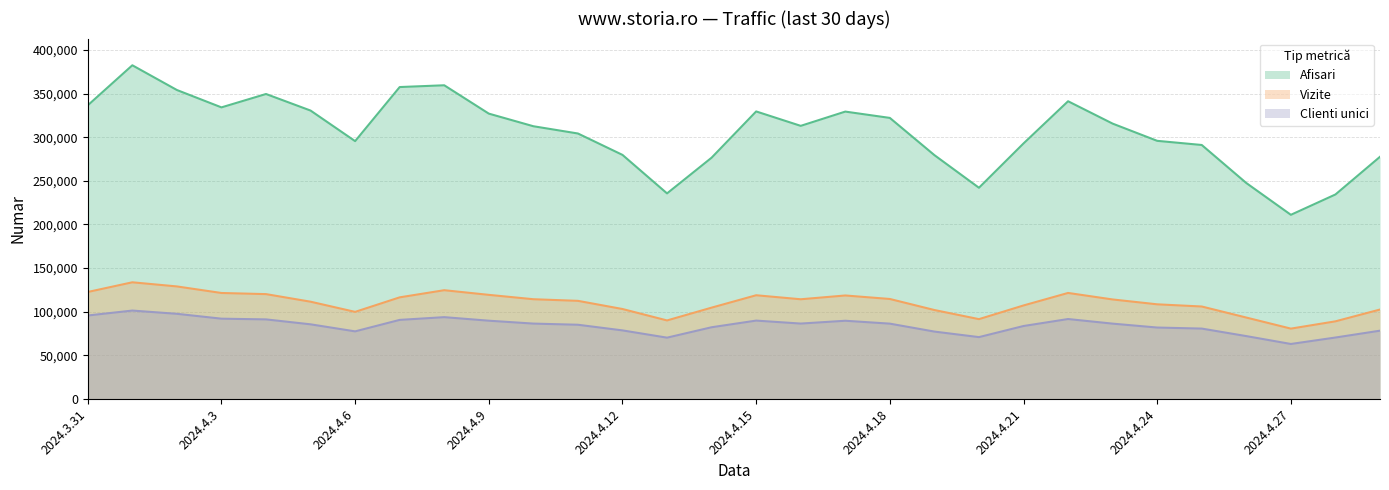

How many lines are shown in the chart?

3